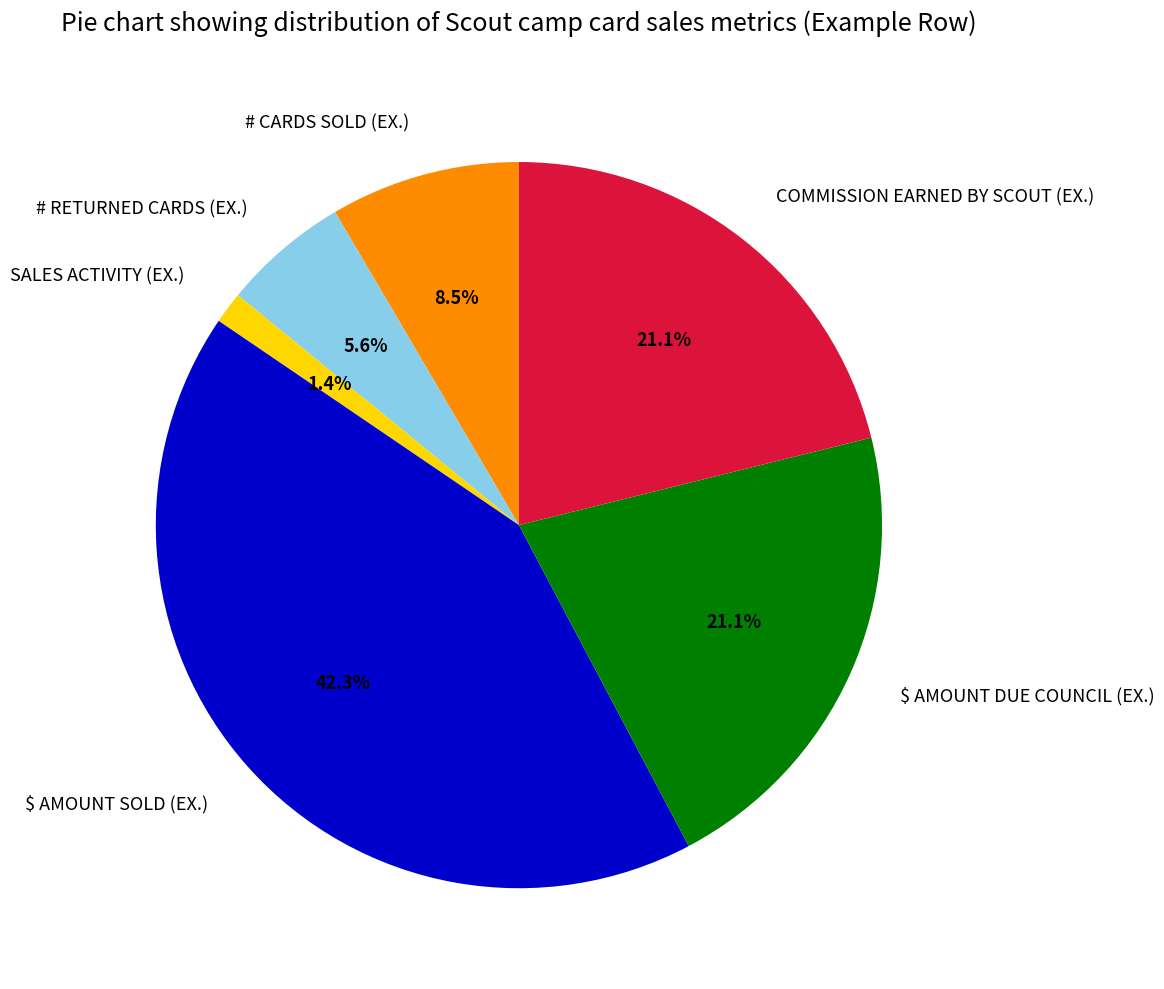

Which slice is the largest?

$ AMOUNT SOLD (EX.)